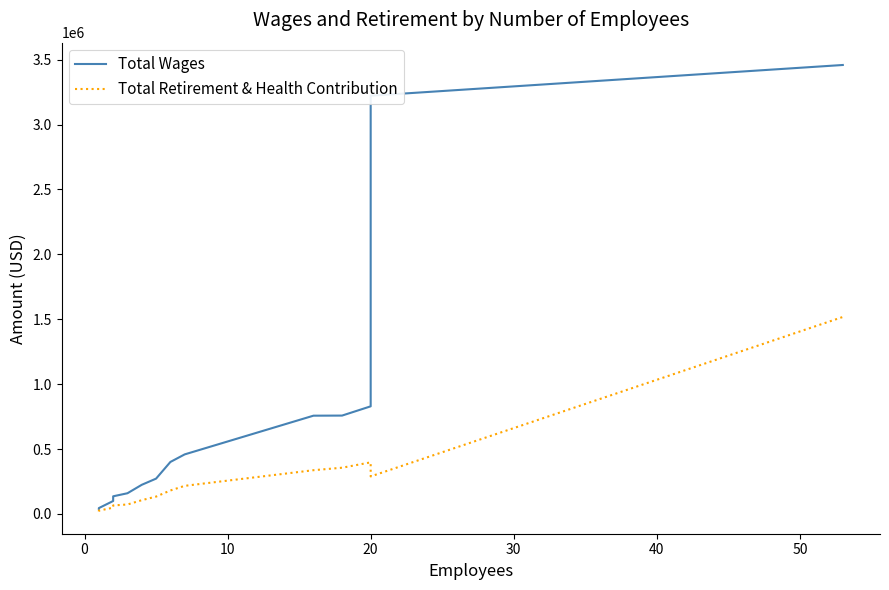

How many distinct data groups are displayed?

2